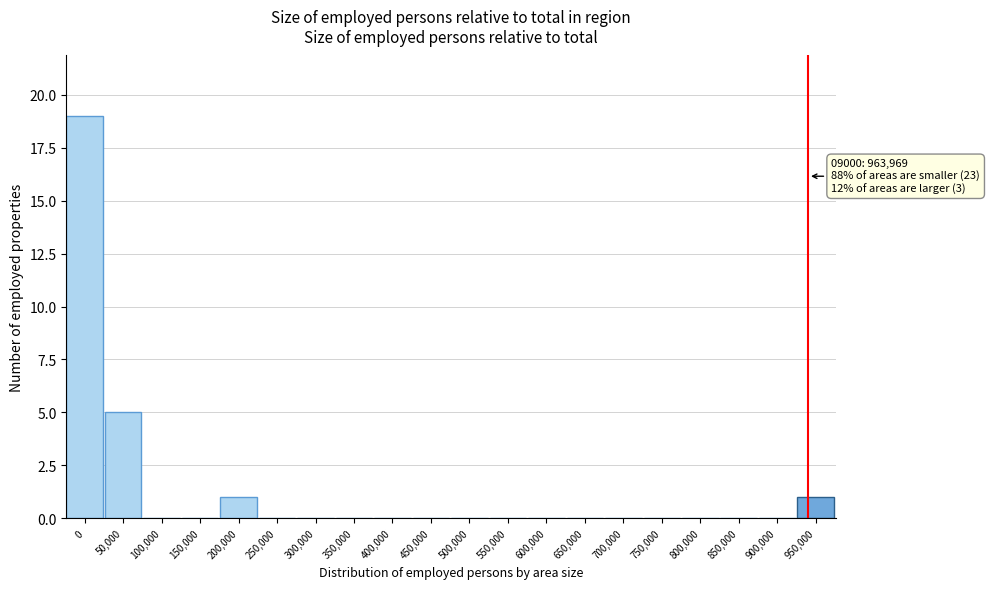

Reading left to right, list all the values displayed in this chart.

0=19	50,000=5	100,000=0	150,000=0	200,000=1	250,000=0	300,000=0	350,000=0	400,000=0	450,000=0	500,000=0	550,000=0	600,000=0	650,000=0	700,000=0	750,000=0	800,000=0	850,000=0	900,000=0	950,000=1